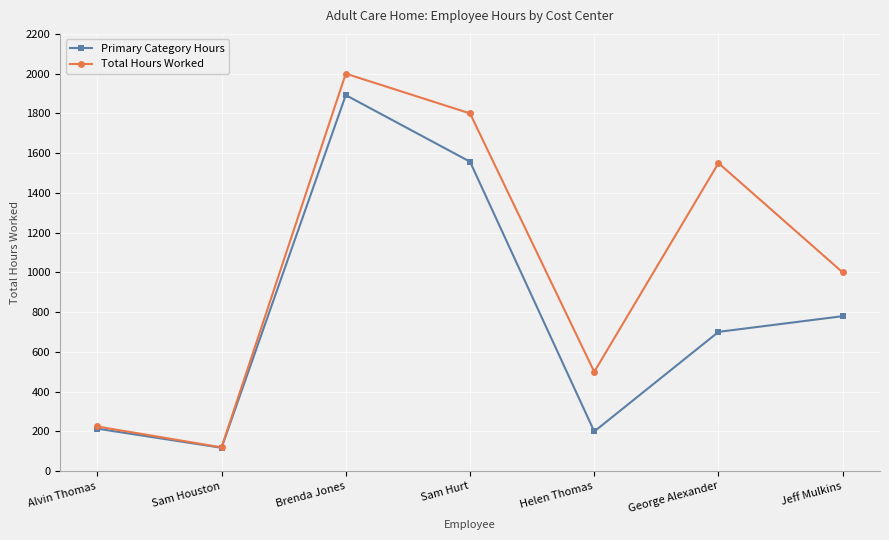

The value of Primary Category Hours at Sam Houston is 118. True or false?

True